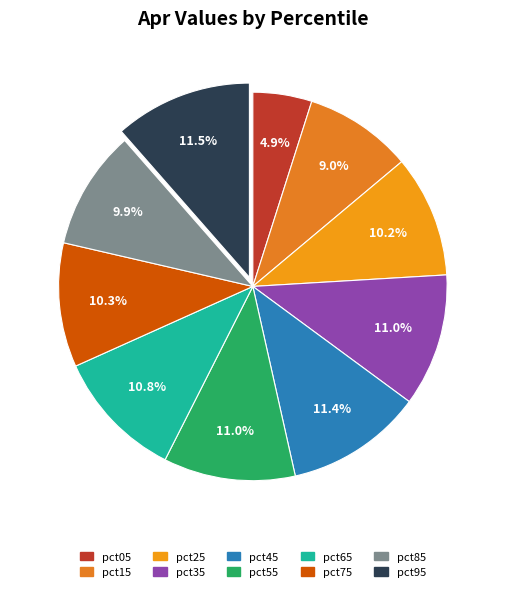

Rank the categories by value from highest to lowest.

pct95, pct45, pct35, pct55, pct65, pct75, pct25, pct85, pct15, pct05